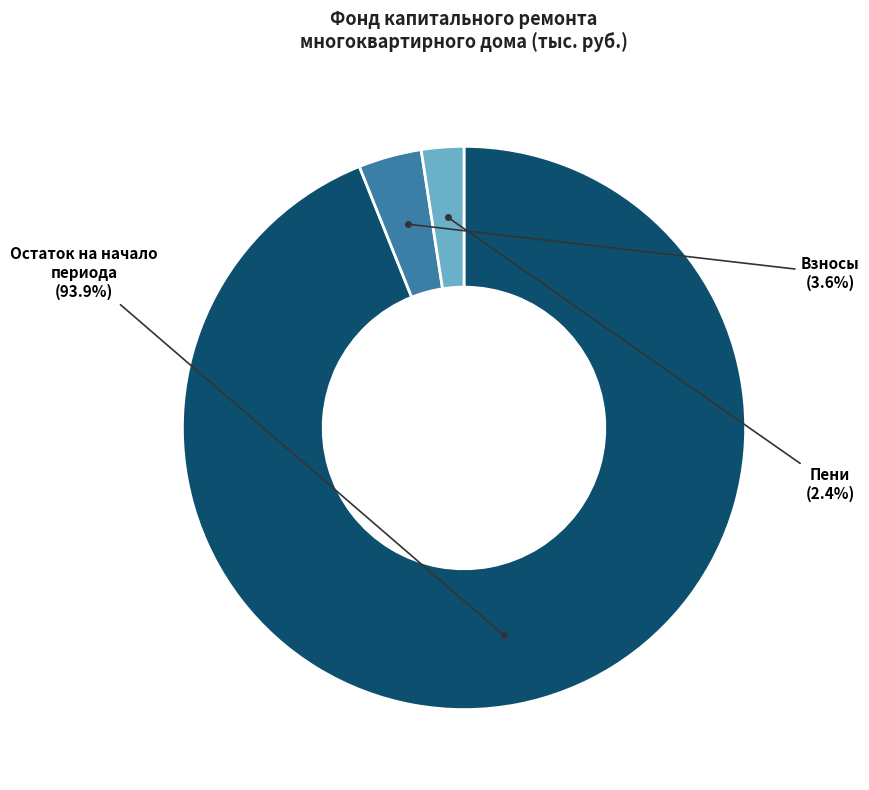

What is the majority slice?

Остаток на начало периода